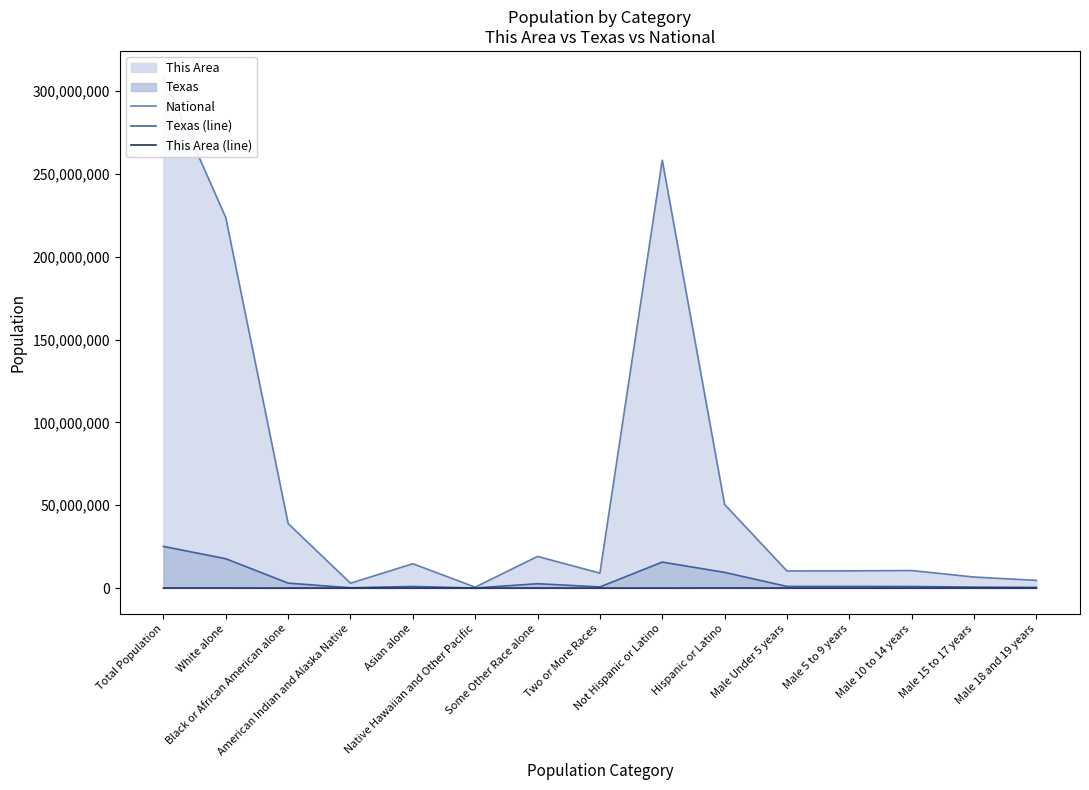

Between Two or More Races and Male 15 to 17 years, which is larger?

Two or More Races